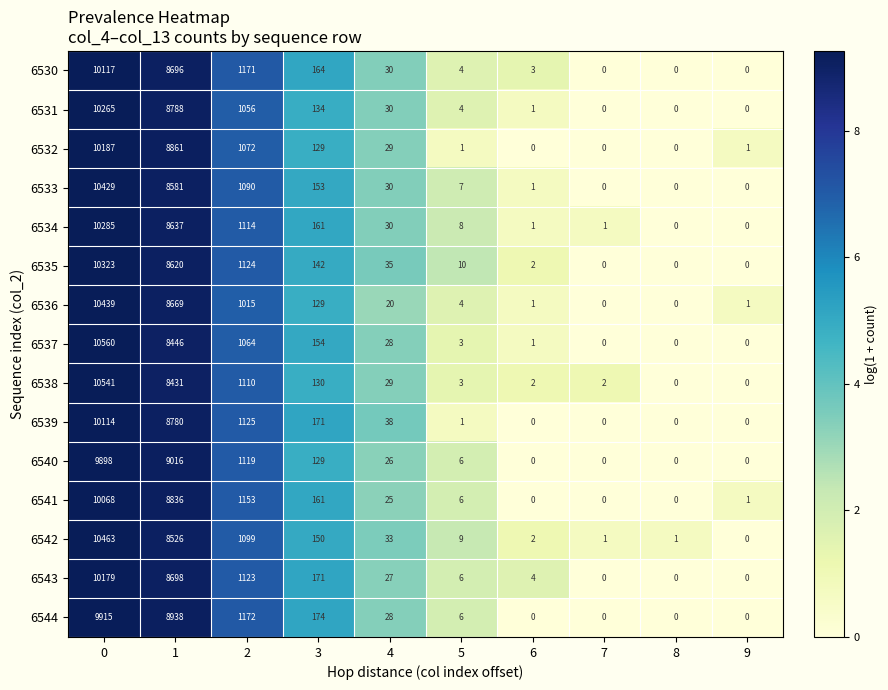

The 6539 series shows 13254 at 1. True or false?

False